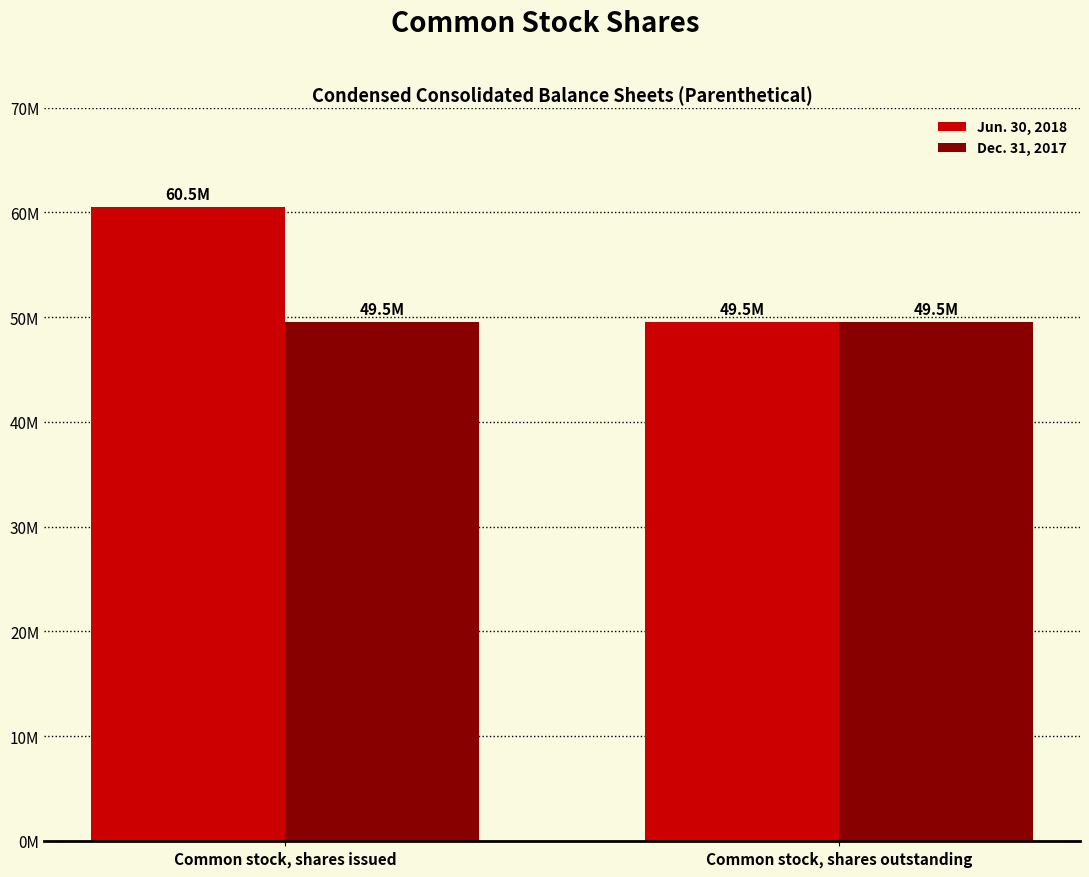

What are all the series names shown in the legend?

Jun. 30, 2018, Dec. 31, 2017